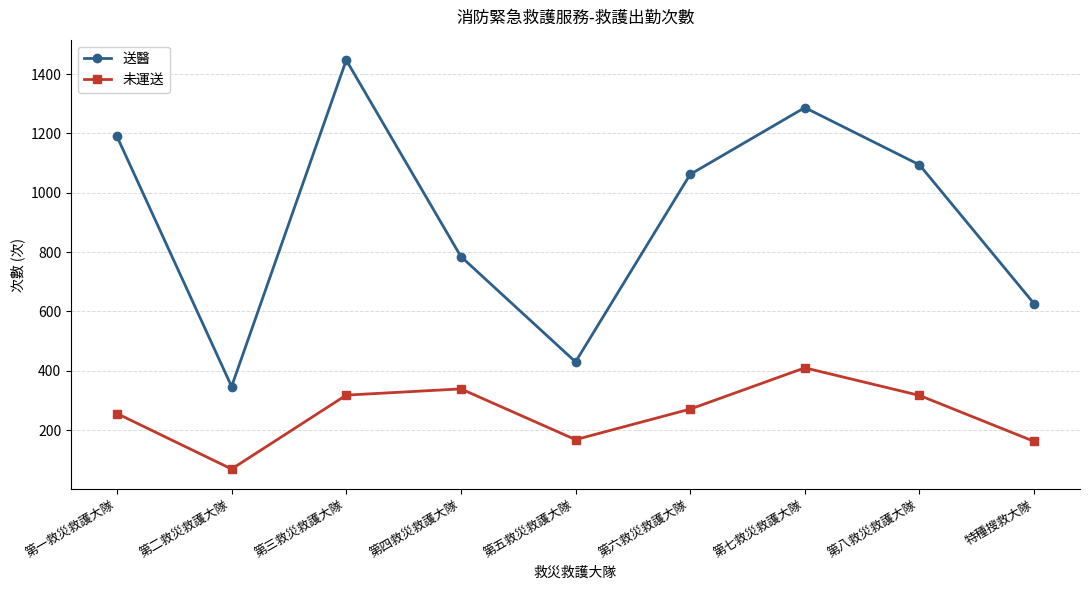

What is the spread (max minus min) of values at 第四救災救護大隊?

446